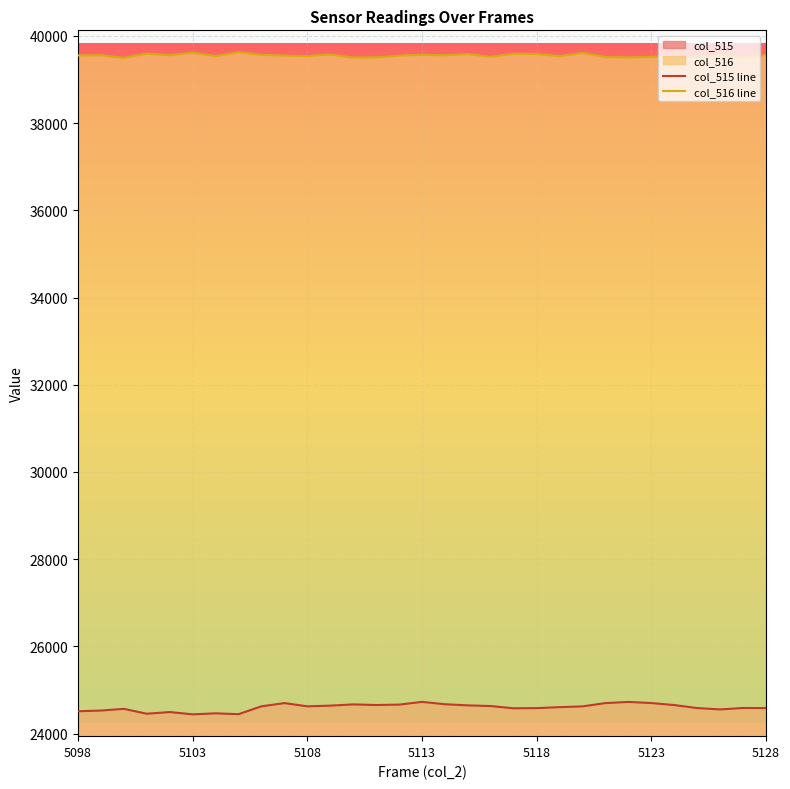

How many lines are shown in the chart?

2